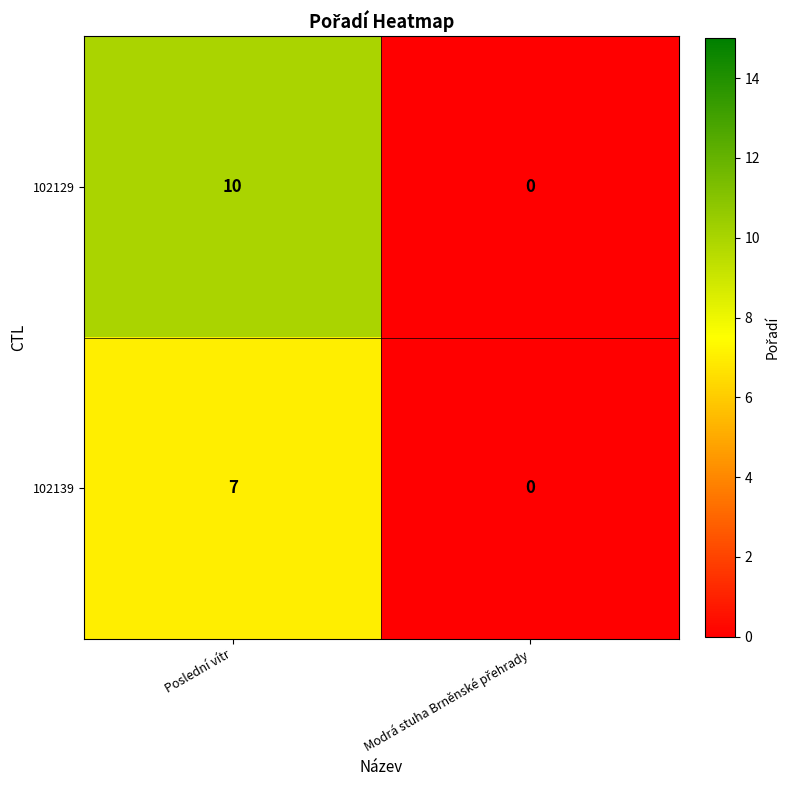

Reading left to right, transcribe all the data shown in this chart.

102129: 10	0
102139: 7	0